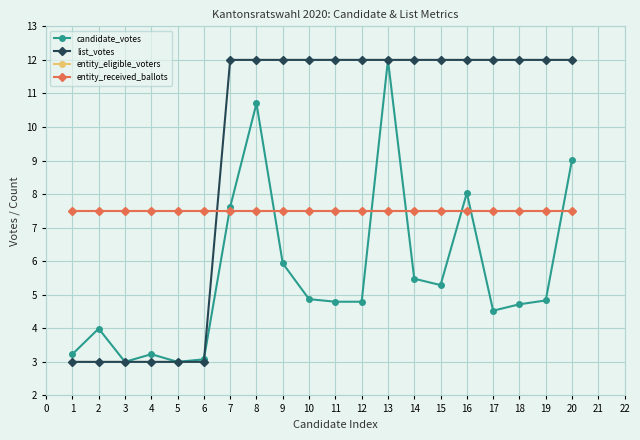

What is the difference between the maximum and minimum values in the list_votes series?

9.0